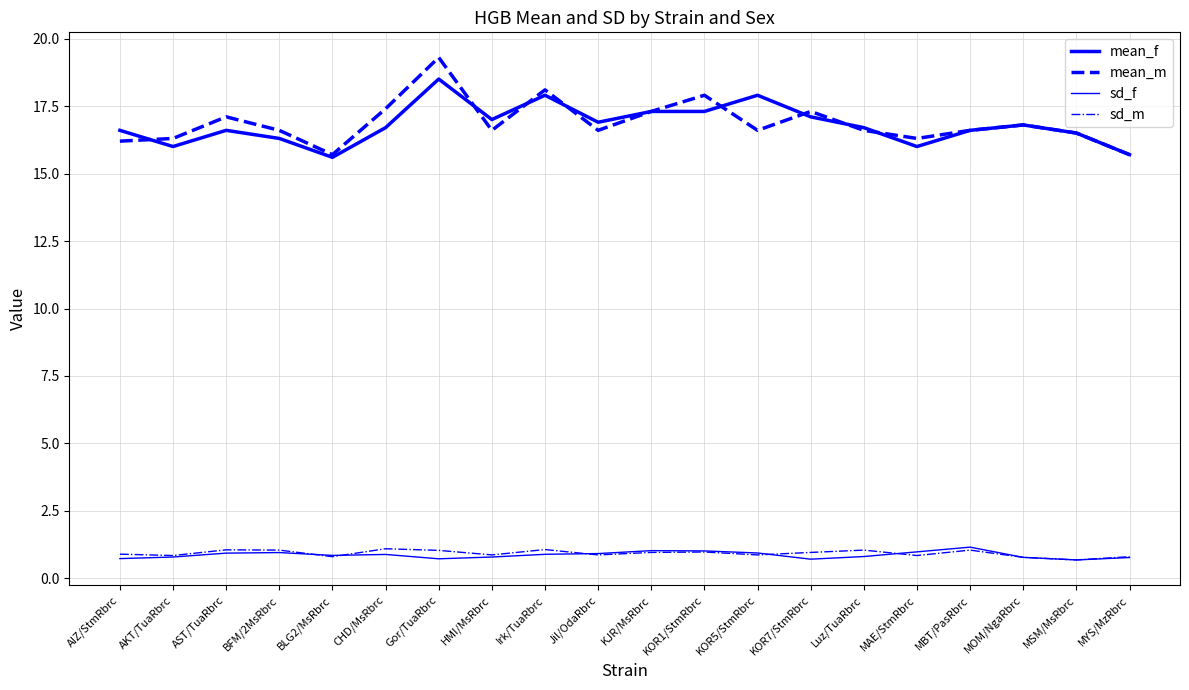

At which label is sd_f closest to 0?

MSM/MsRbrc